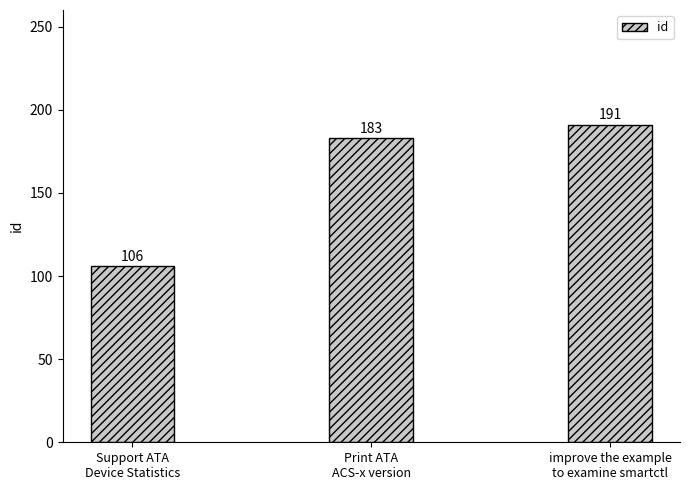

Does the chart contain any negative values?

No